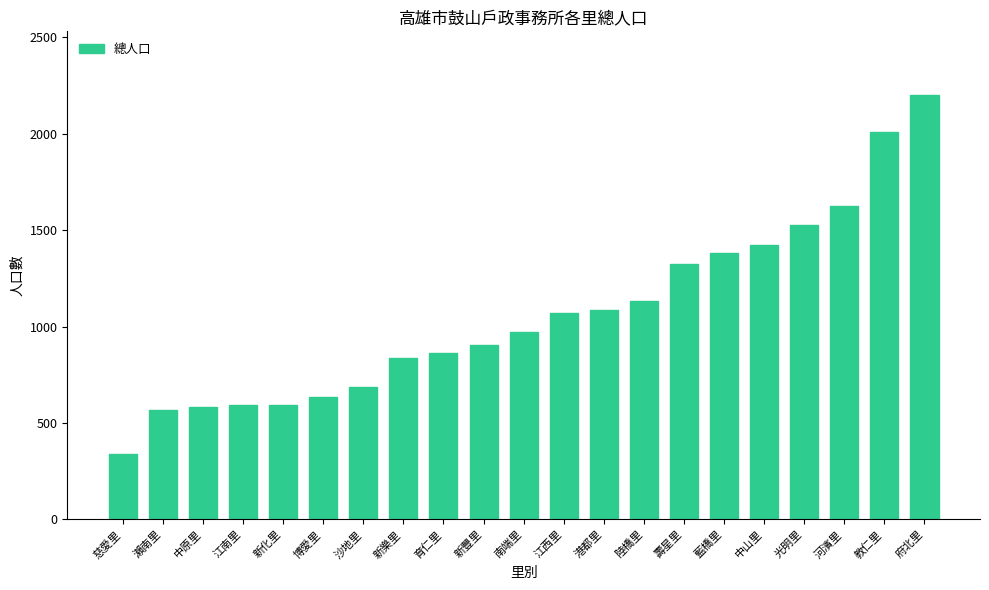

What is the sum of the values at 中原里 and 陸橋里?

1713